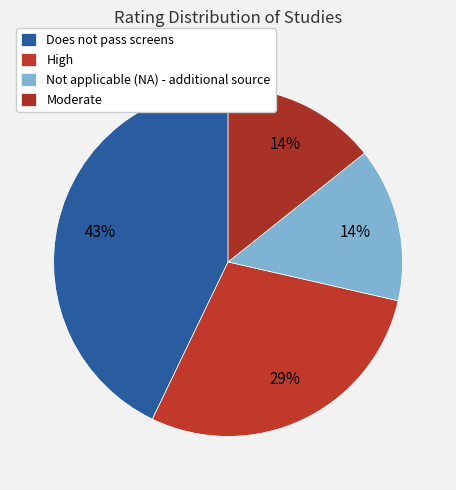

What percentage is the Moderate slice, to the nearest percent?

14%